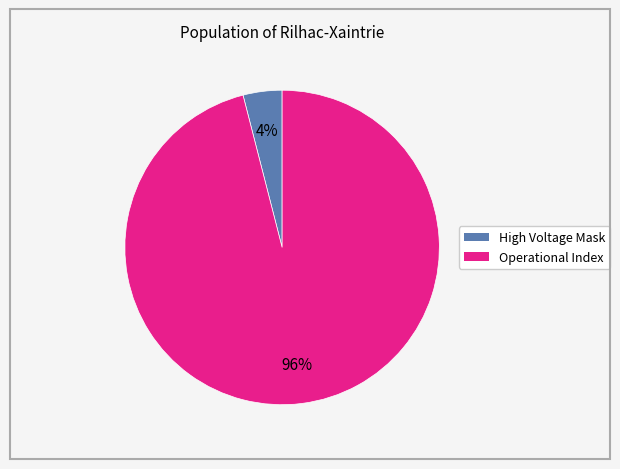

To the nearest percent, what is the average slice percentage?

50%